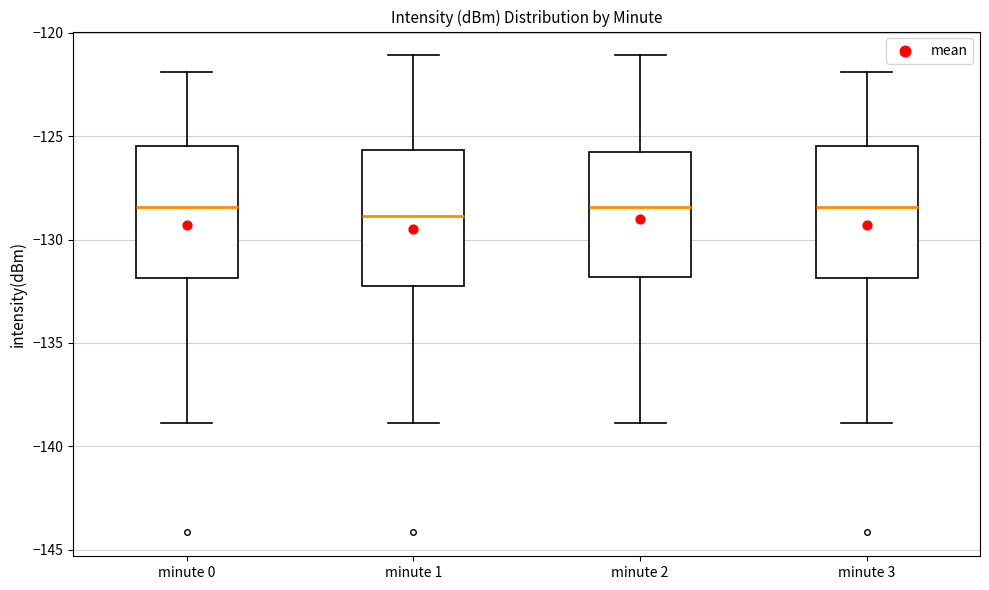

Reading left to right, read every box against the y-axis: the position of its median line, the range the box covers, and the ends of its whiskers. The values are not printed on the chart, so give them approximately, as read against the axis.

minute 0: median -128.5, box -132.0 to -125.5, whiskers -139.0 to -122.0
minute 1: median -129.0, box -132.0 to -125.5, whiskers -139.0 to -121.0
minute 2: median -128.5, box -132.0 to -126.0, whiskers -139.0 to -121.0
minute 3: median -128.5, box -132.0 to -125.5, whiskers -139.0 to -122.0